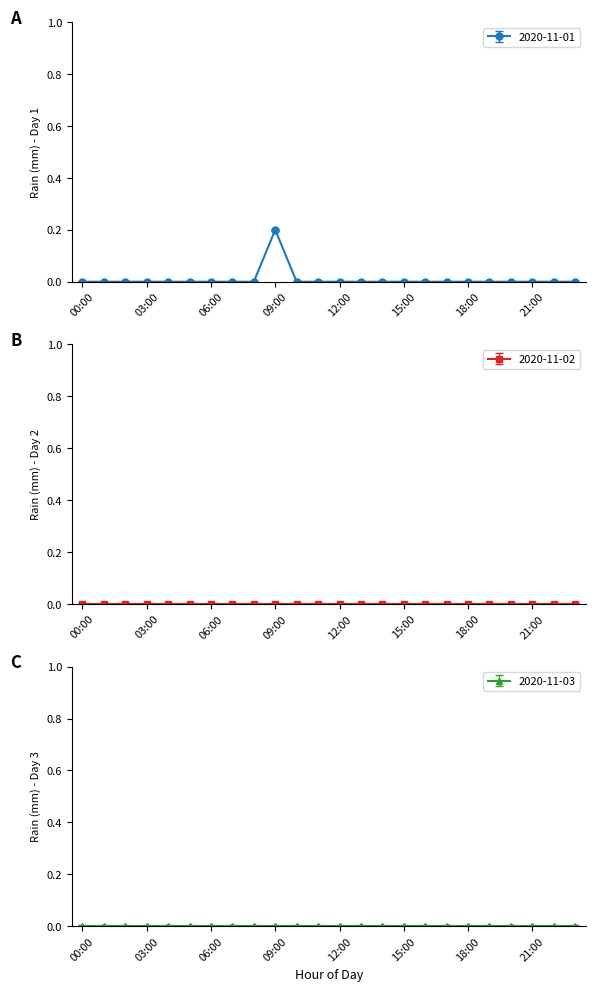

True or false: there are more than 0 points higher than both neighbors.

True